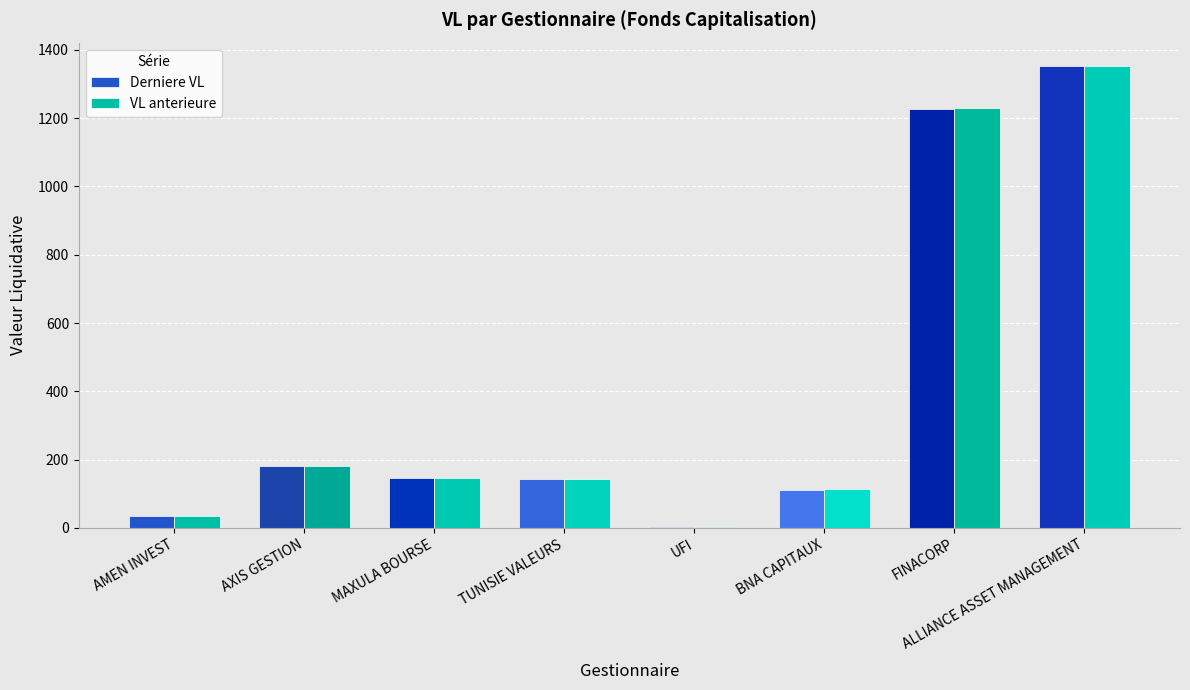

What is the sum of the VL anterieure values at BNA CAPITAUX and AMEN INVEST?

147.5